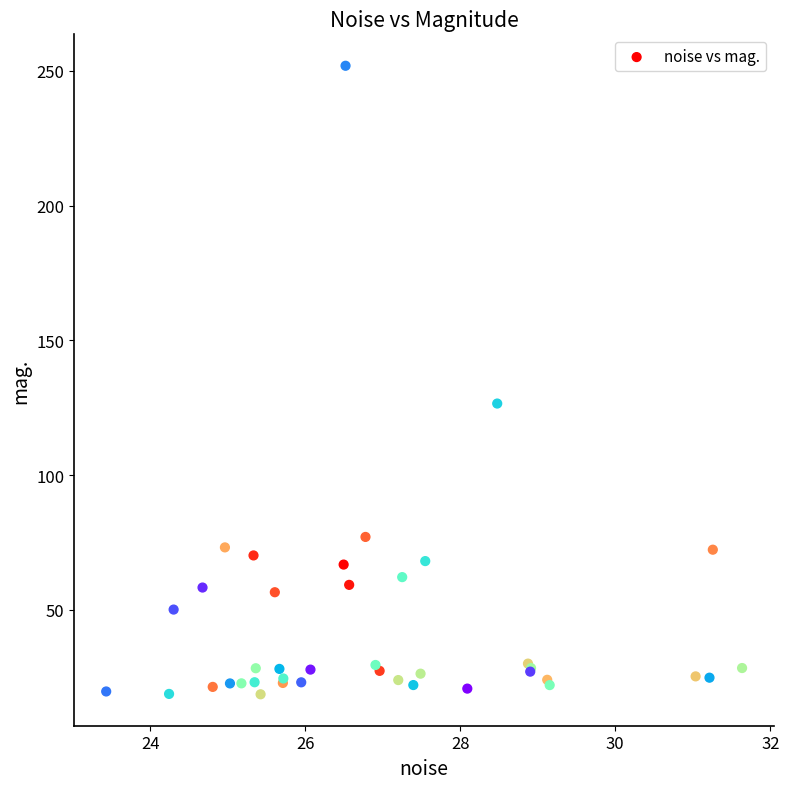

What Y value in the scatter plot is closest to 135?

126.5